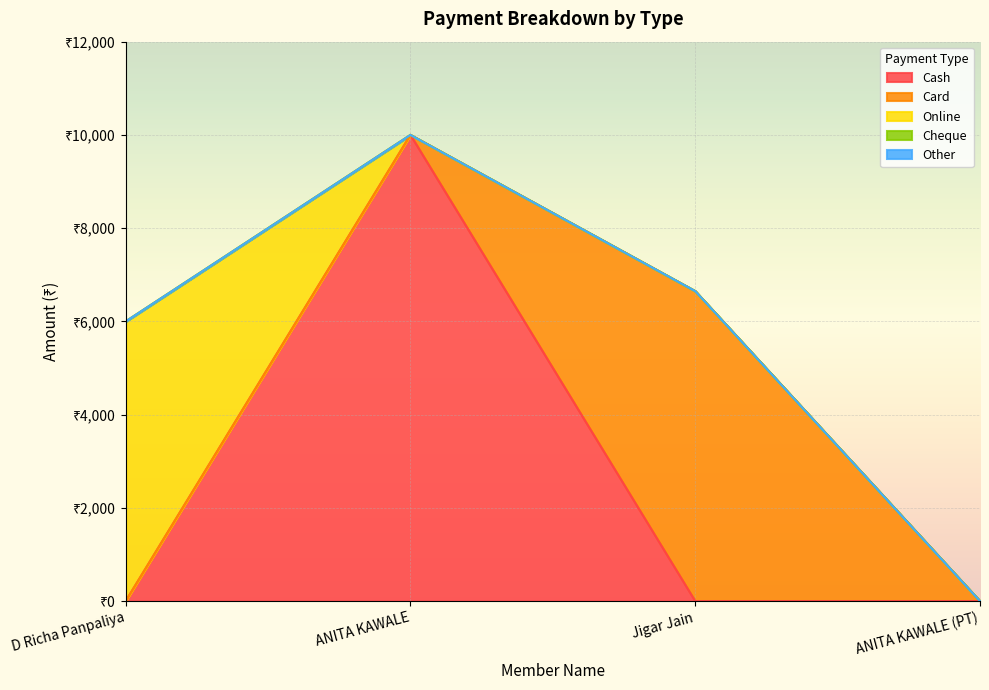

List the series in order of their peak value, highest first.

Cash, Card, Online, Cheque, Other